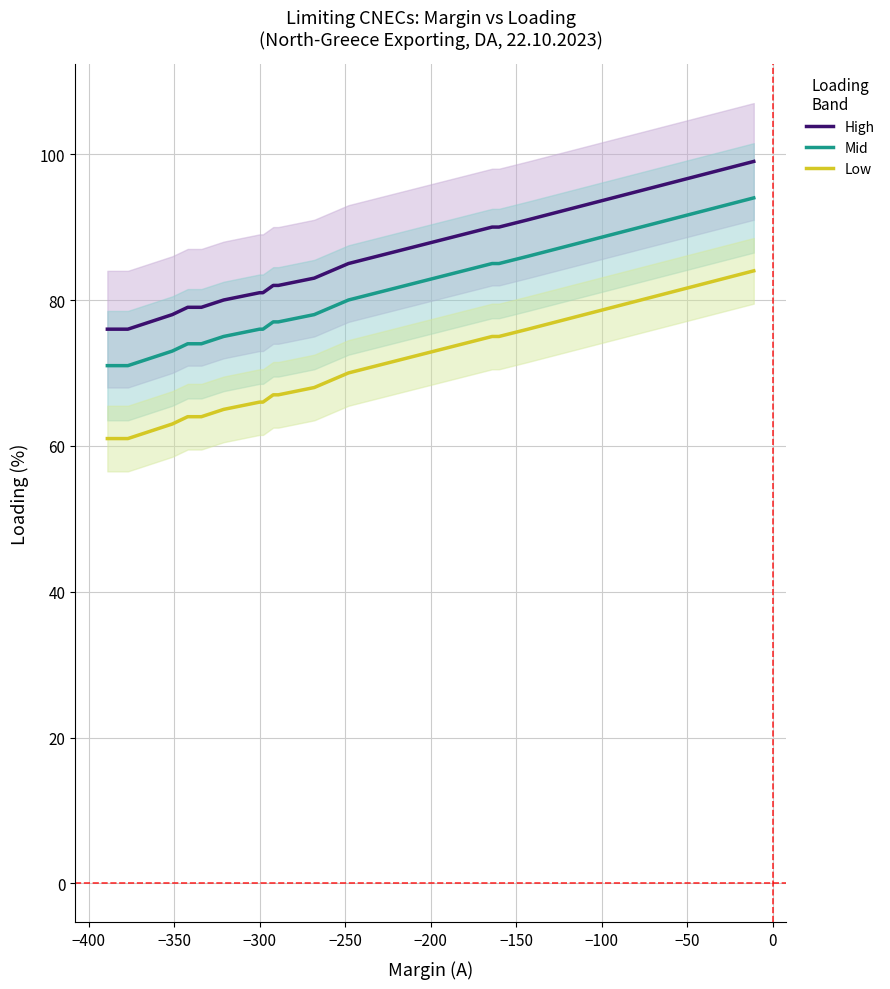

At how many categories does at least one series exceed 77?

14